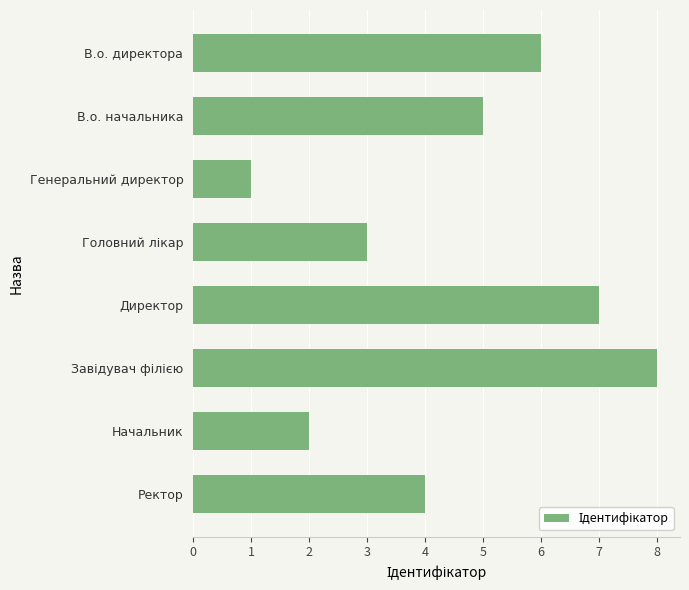

How many series are shown in this chart?

1